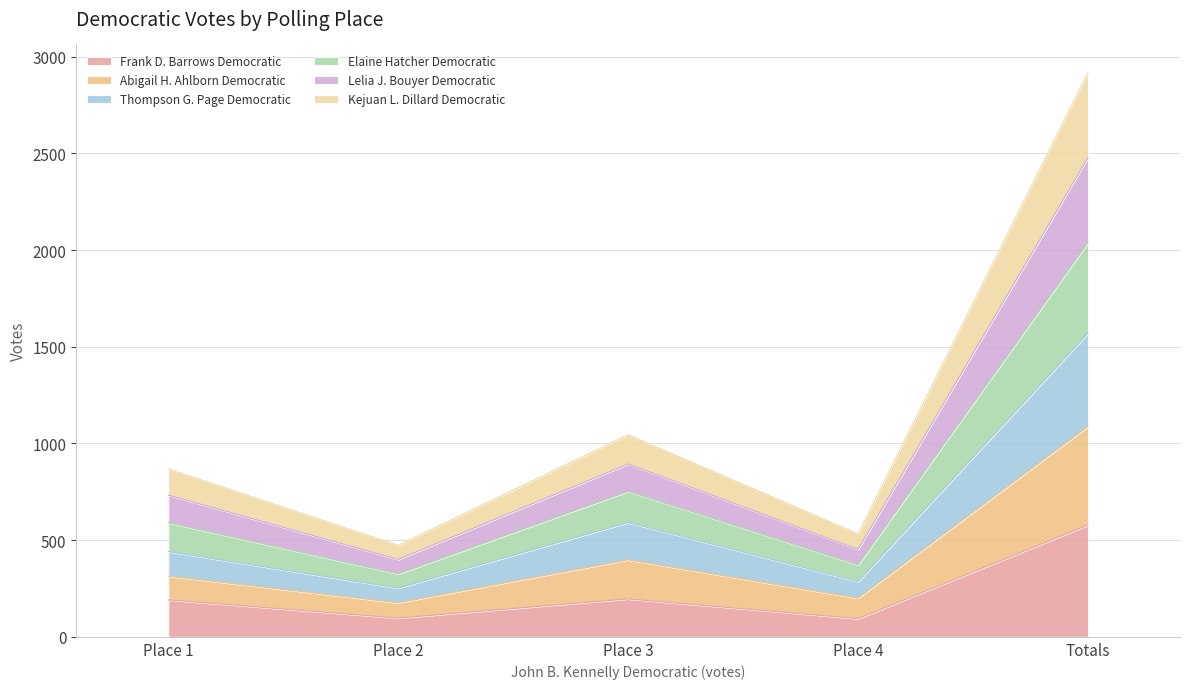

What are all the series names shown in the legend?

Frank D. Barrows Democratic, Abigail H. Ahlborn Democratic, Thompson G. Page Democratic, Elaine Hatcher Democratic, Lelia J. Bouyer Democratic, Kejuan L. Dillard Democratic